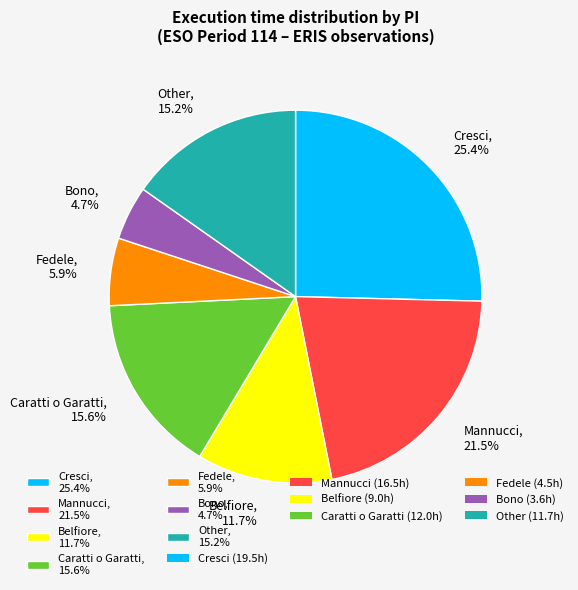

What is the largest slice in the pie chart?

Cresci